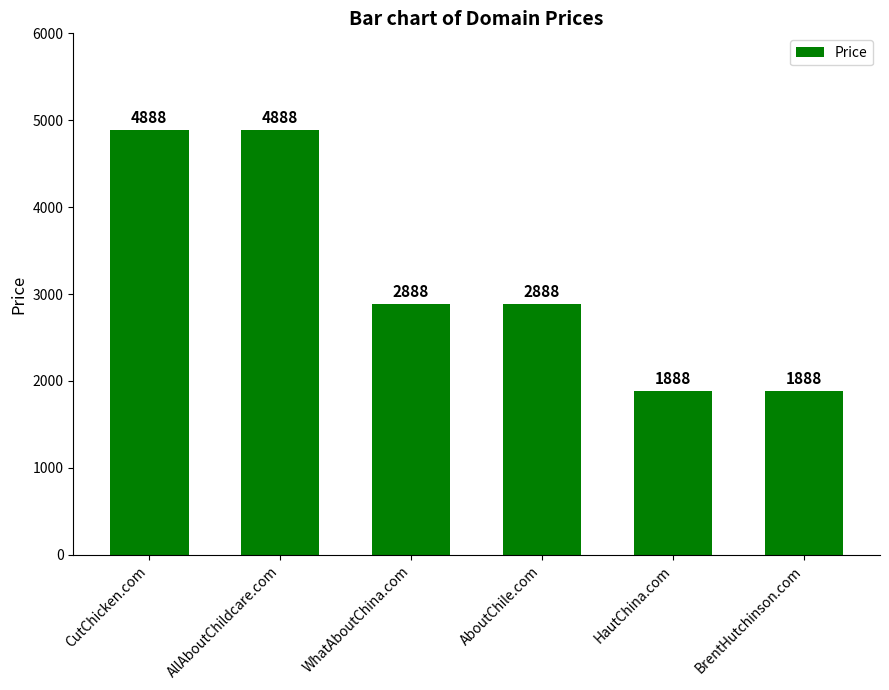

The value at BrentHutchinson.com is 1888. True or false?

True